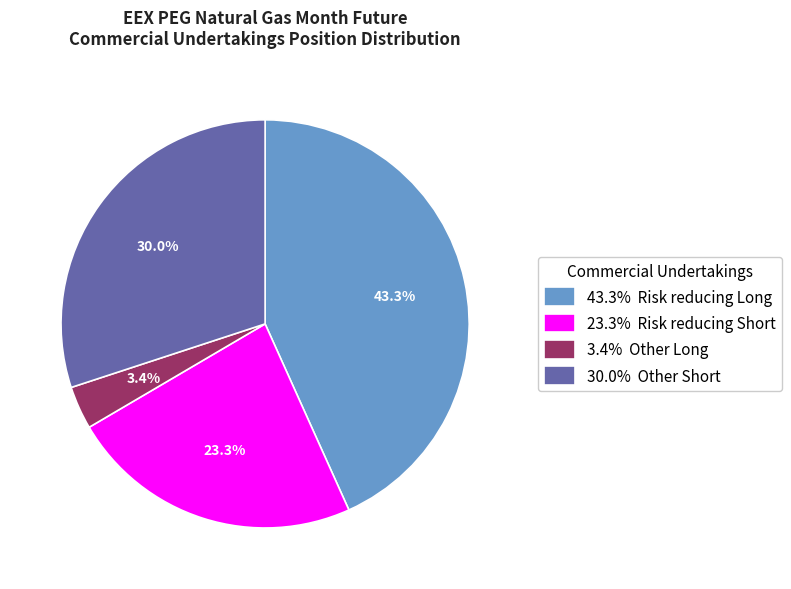

Count the number of slices in the pie.

4